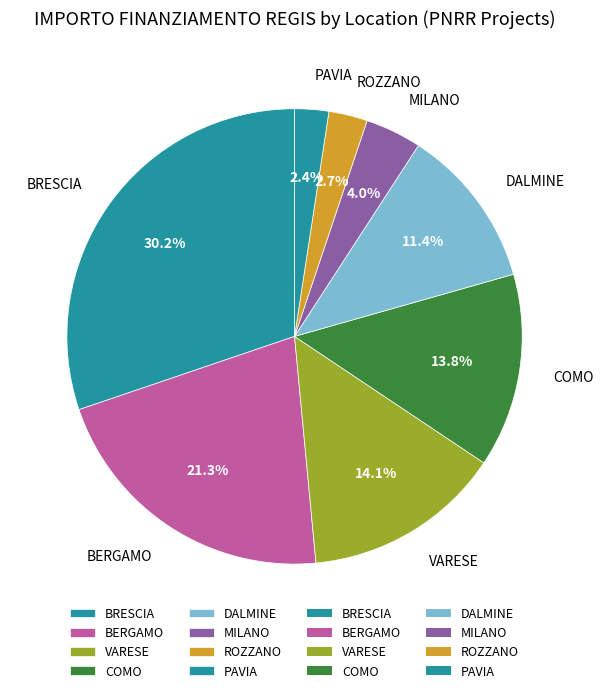

Is MILANO the majority of the pie?

No